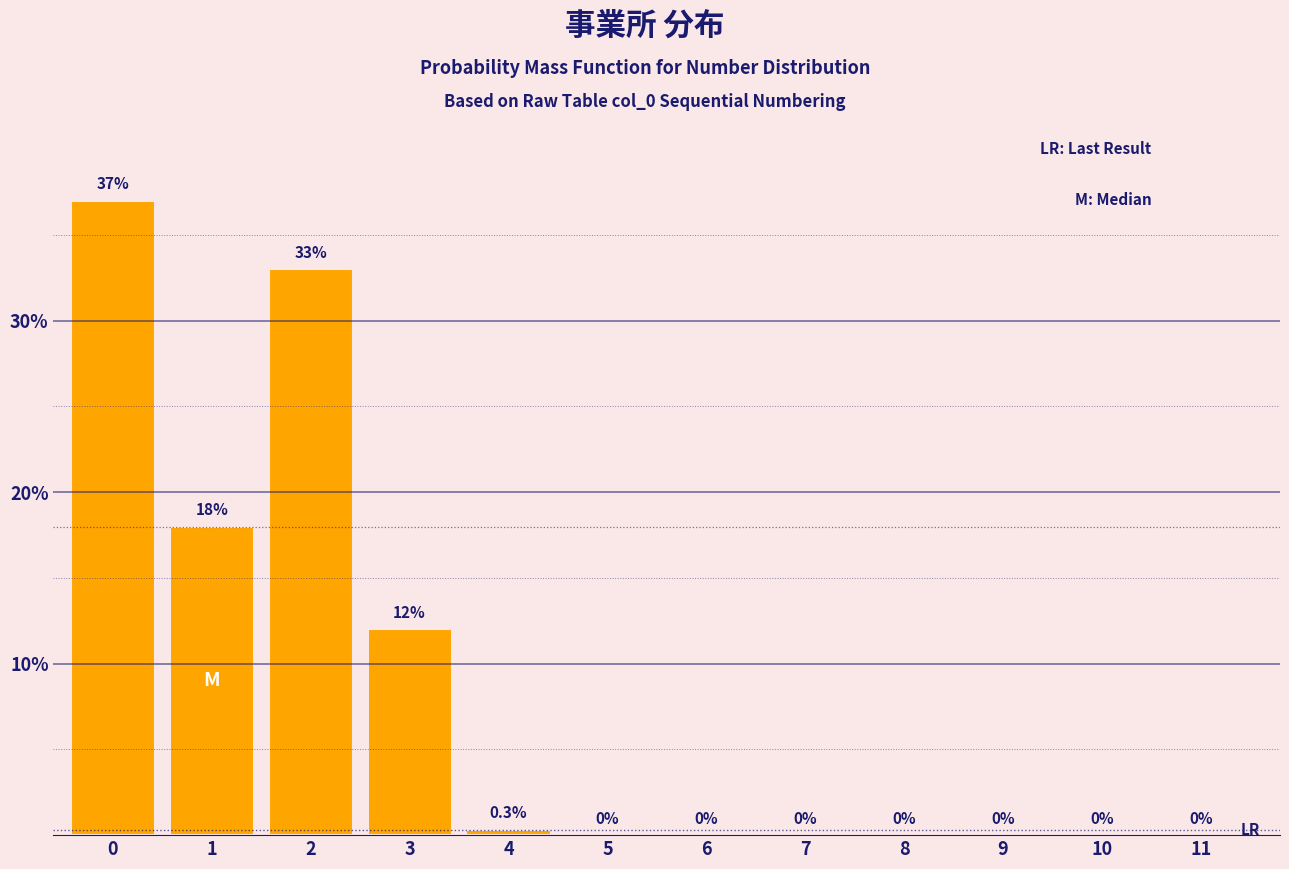

Reading left to right, extract all data points from this chart.

0=37.0	1=18.0	2=33.0	3=12.0	4=0.3	5=0.0	6=0.0	7=0.0	8=0.0	9=0.0	10=0.0	11=0.0